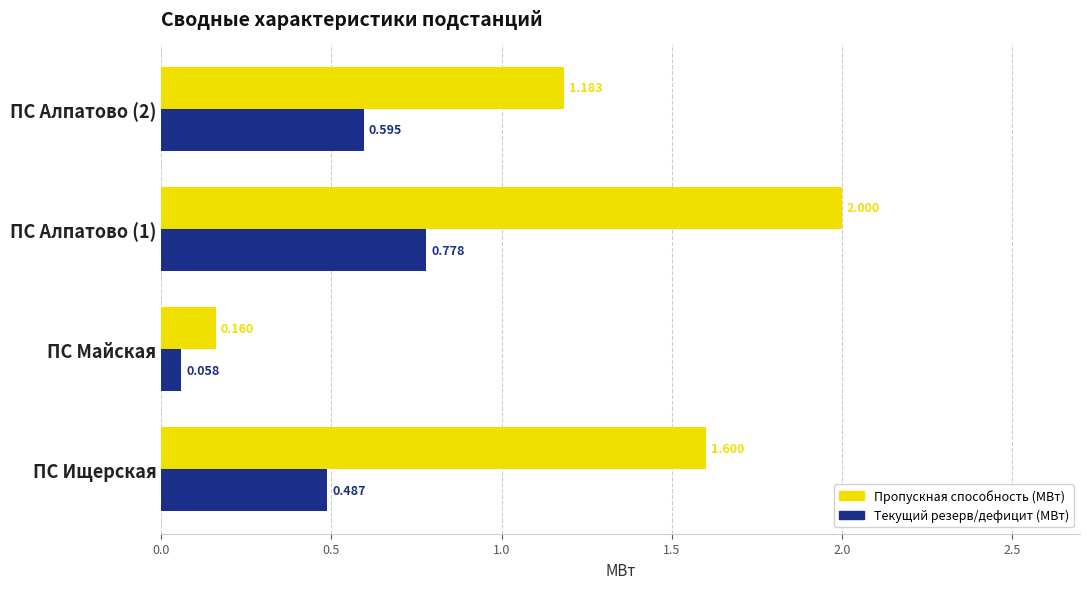

At which label does Пропускная способность (МВт) reach its peak?

ПС Алпатово (1)